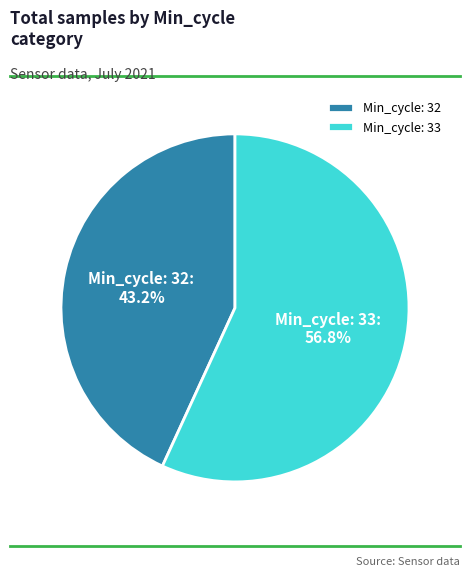

Which has a higher value, Min_cycle: 33 or Min_cycle: 32?

Min_cycle: 33